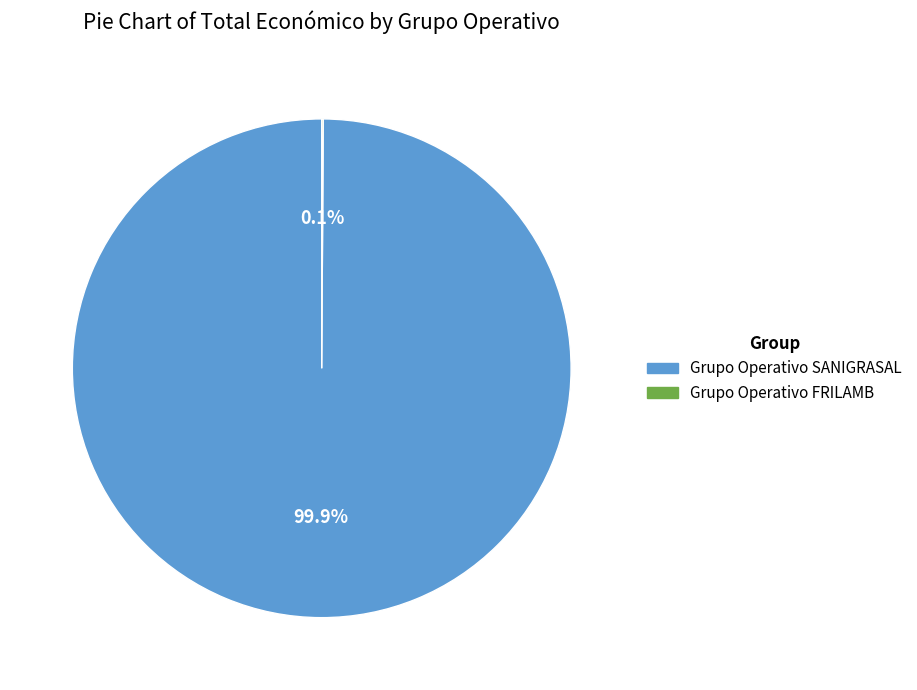

Does Grupo Operativo SANIGRASAL account for over 50% of the chart?

Yes